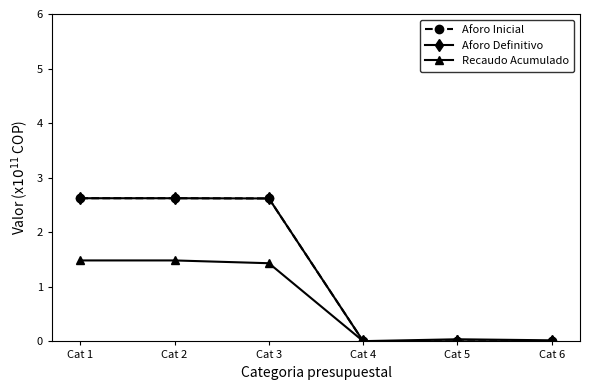

What is the sum of all Aforo Inicial values?

7.9